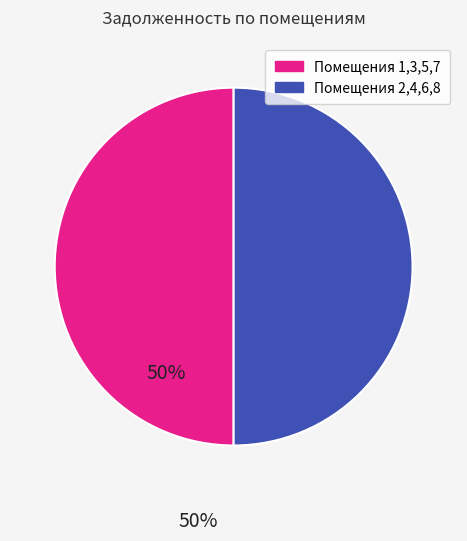

Is the sum of Помещения 1,3,5,7 and Помещения 2,4,6,8 greater than half?

Yes